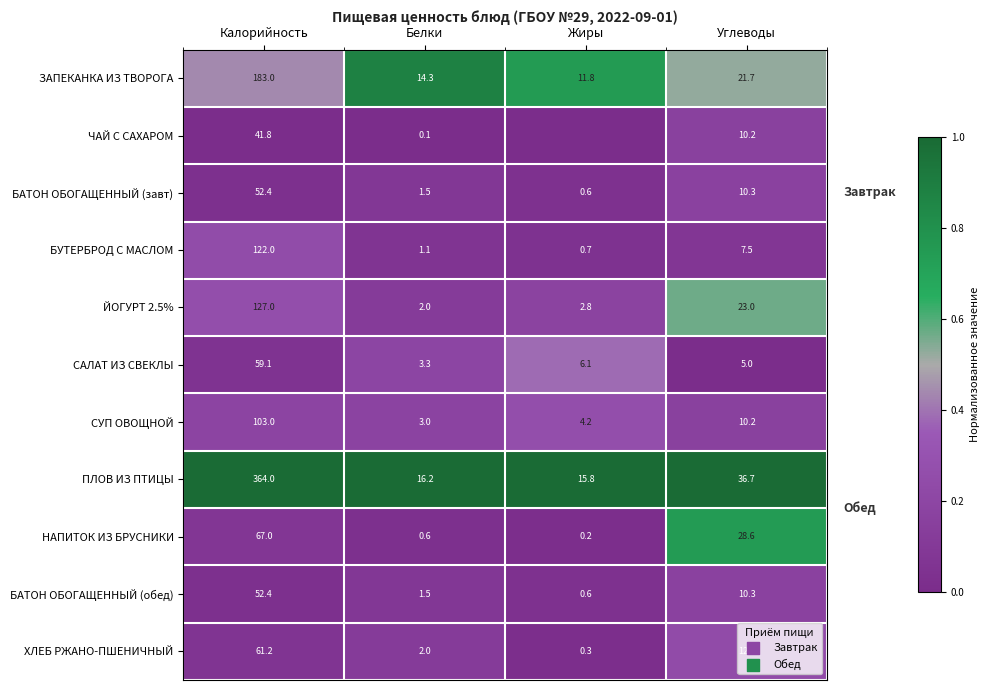

Is the value of ХЛЕБ РЖАНО-ПШЕНИЧНЫЙ at Жиры greater than the value of БУТЕРБРОД С МАСЛОМ at Калорийность?

No